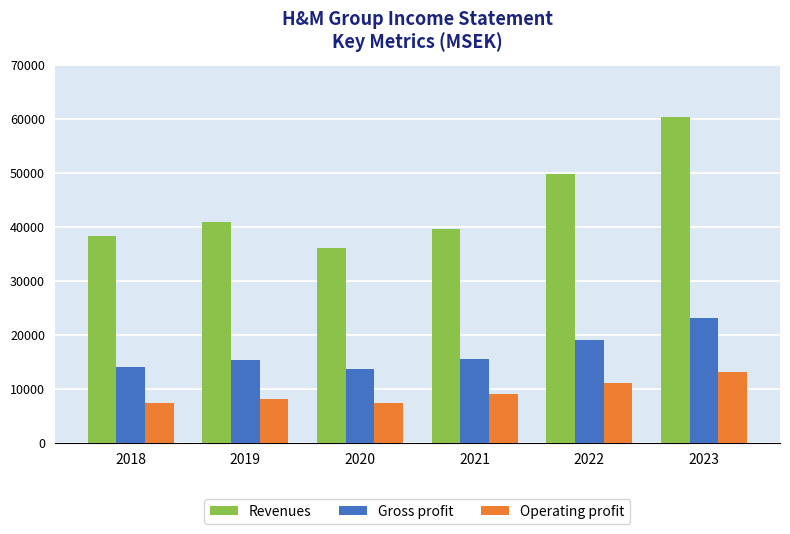

At which label is Revenues closest to 48232?

2022